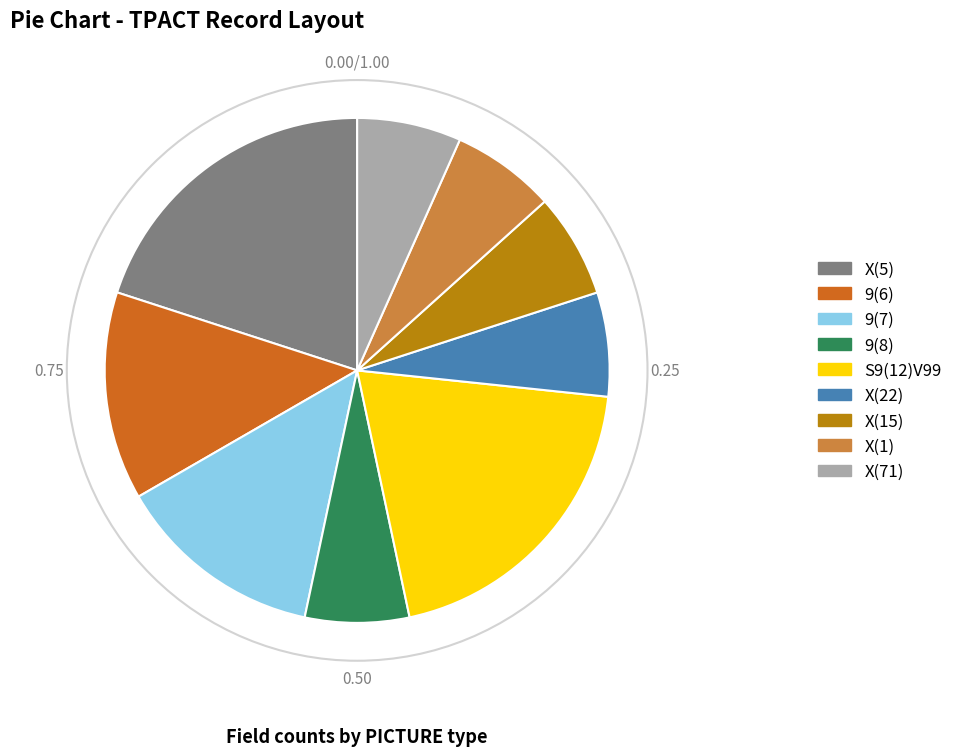

Approximately how many times larger is the value at S9(12)V99 compared to 9(6)?

1.5